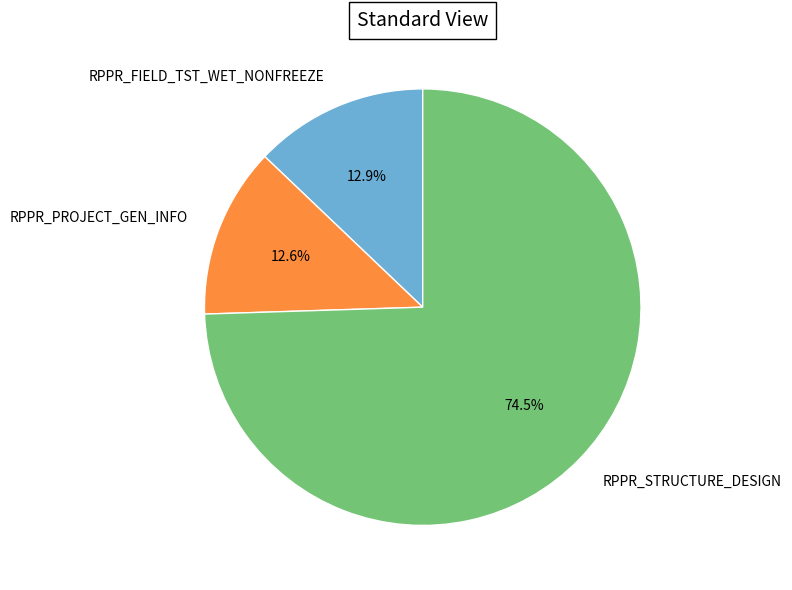

What is the majority slice?

RPPR_STRUCTURE_DESIGN